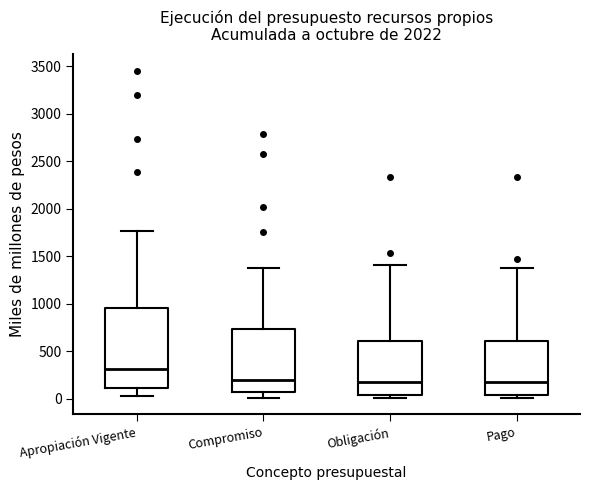

Reading left to right, transcribe this box plot: for each box, give where its median line is, the range the box spans, and where its two whiskers end, as read against the y-axis. The values are not printed on the chart, so give them approximately, as read against the axis.

Apropiación Vigente: median 300, box 100 to 950, whiskers 0 to 1750
Compromiso: median 200, box 50 to 750, whiskers 0 to 1400
Obligación: median 150, box 50 to 600, whiskers 0 to 1400
Pago: median 150, box 50 to 600, whiskers 0 to 1400